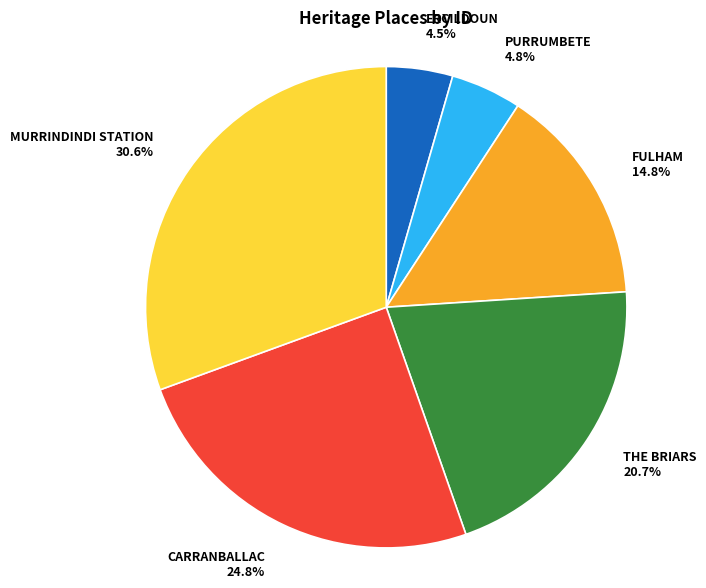

Does PURRUMBETE represent more than half of the total?

No